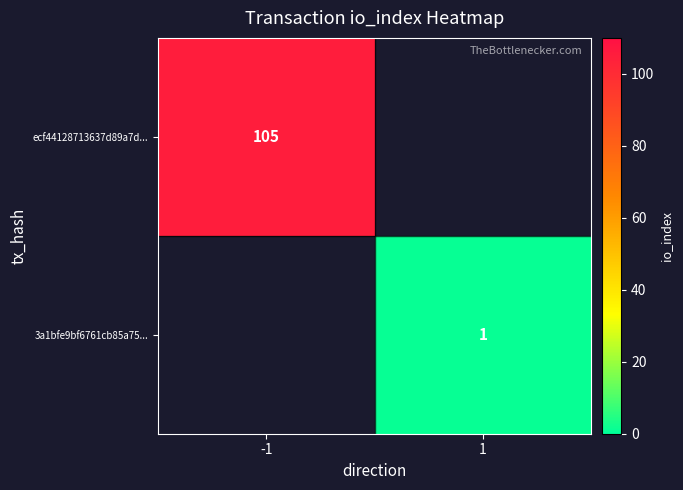

Is the value of ecf44128713637d89a7d... at -1 greater than the value of 3a1bfe9bf6761cb85a75... at 1?

Yes